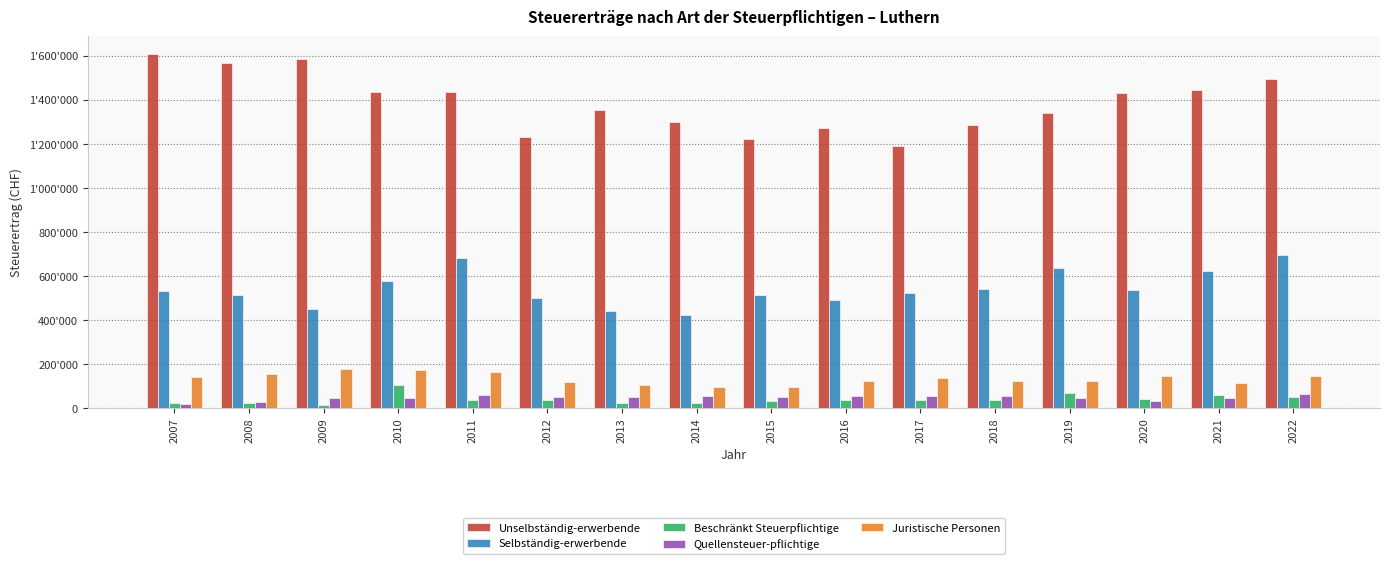

Does the chart contain stacked bars?

No